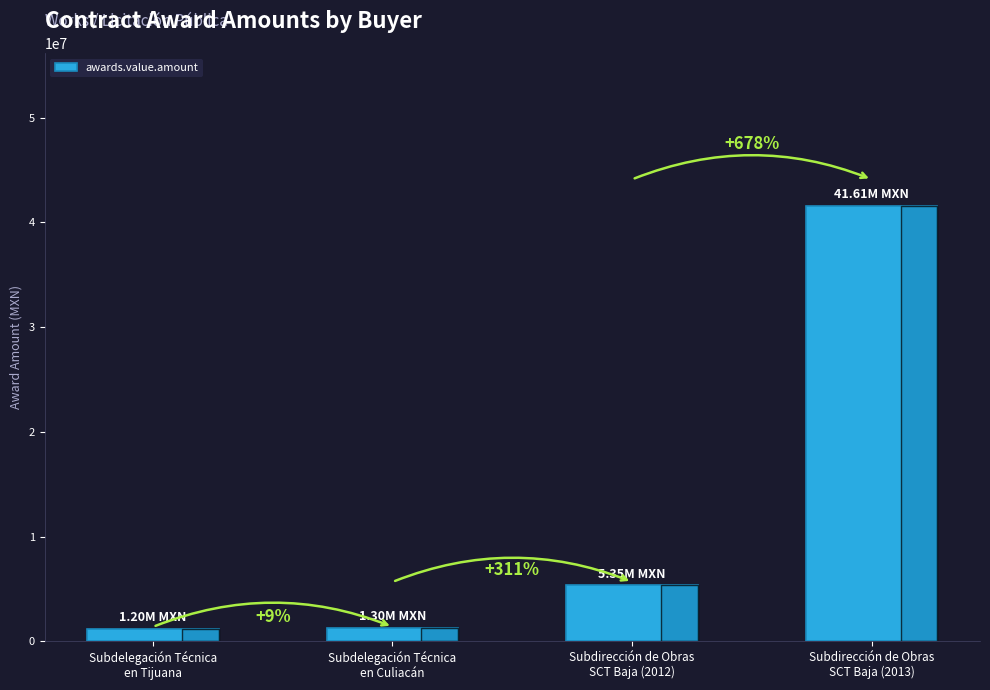

Is it true that the value at Subdelegación Técnica
en Culiacán is 435138.2?

False